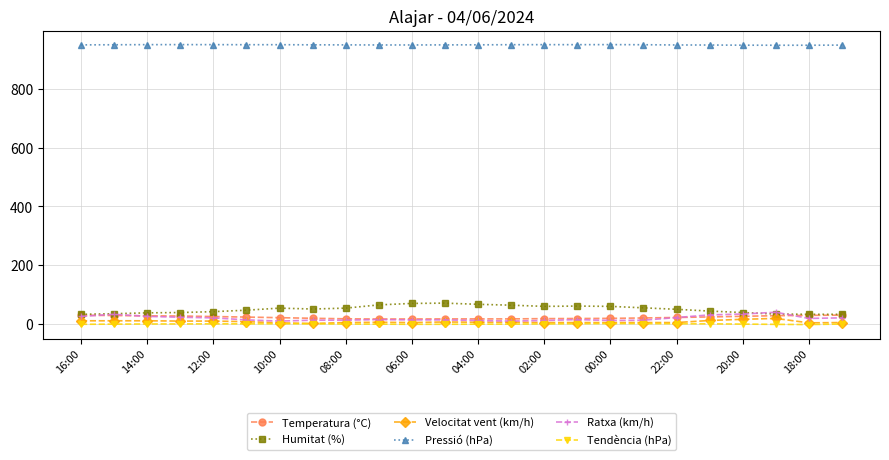

Which series has the largest total across all categories?

Pressió (hPa)